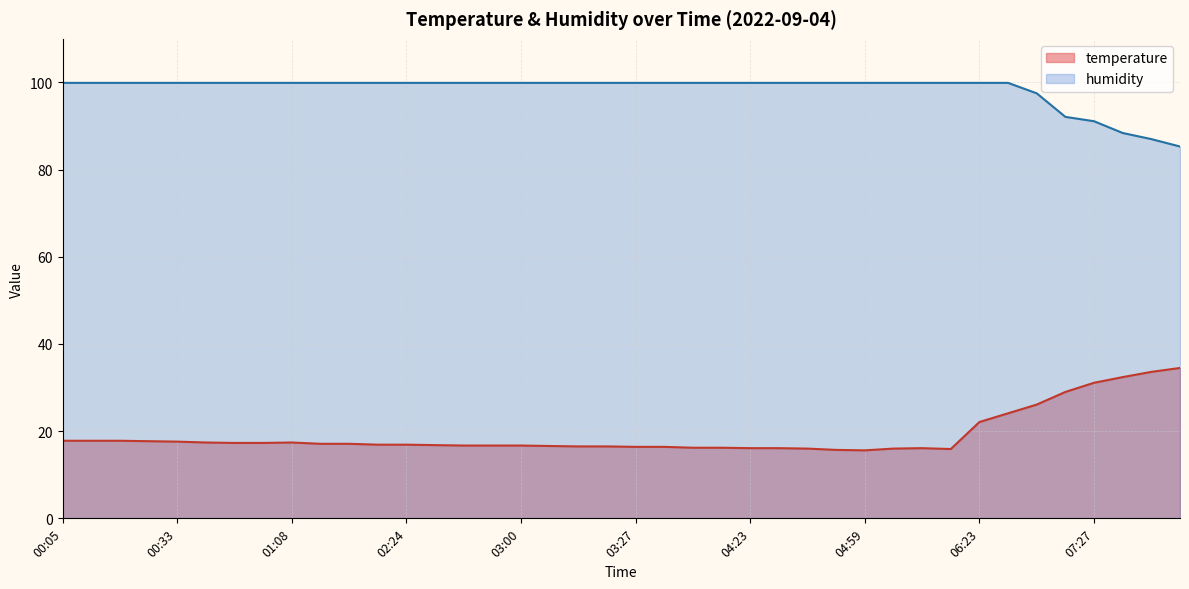

What is the greatest value displayed?

99.9